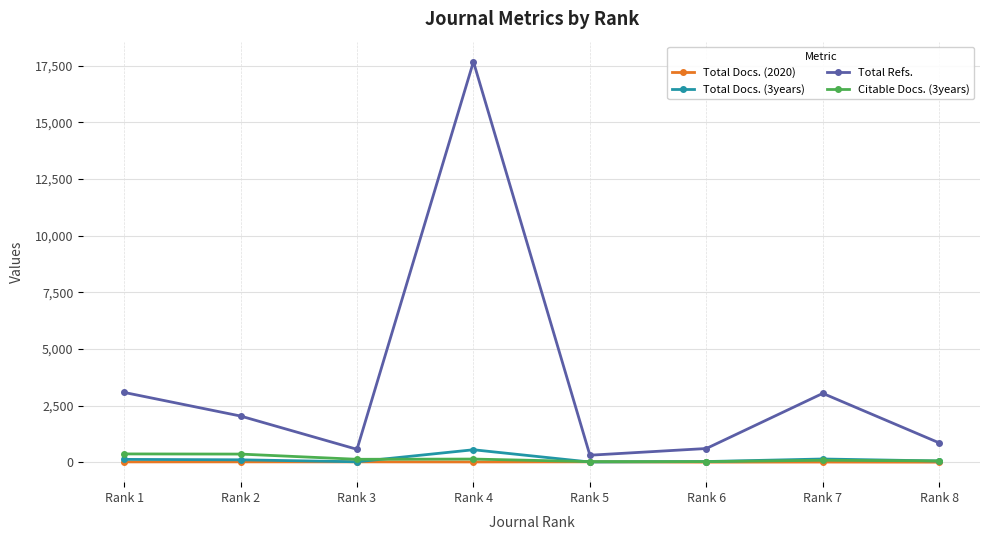

The value of Total Refs. at Rank 2 is 2039. True or false?

True